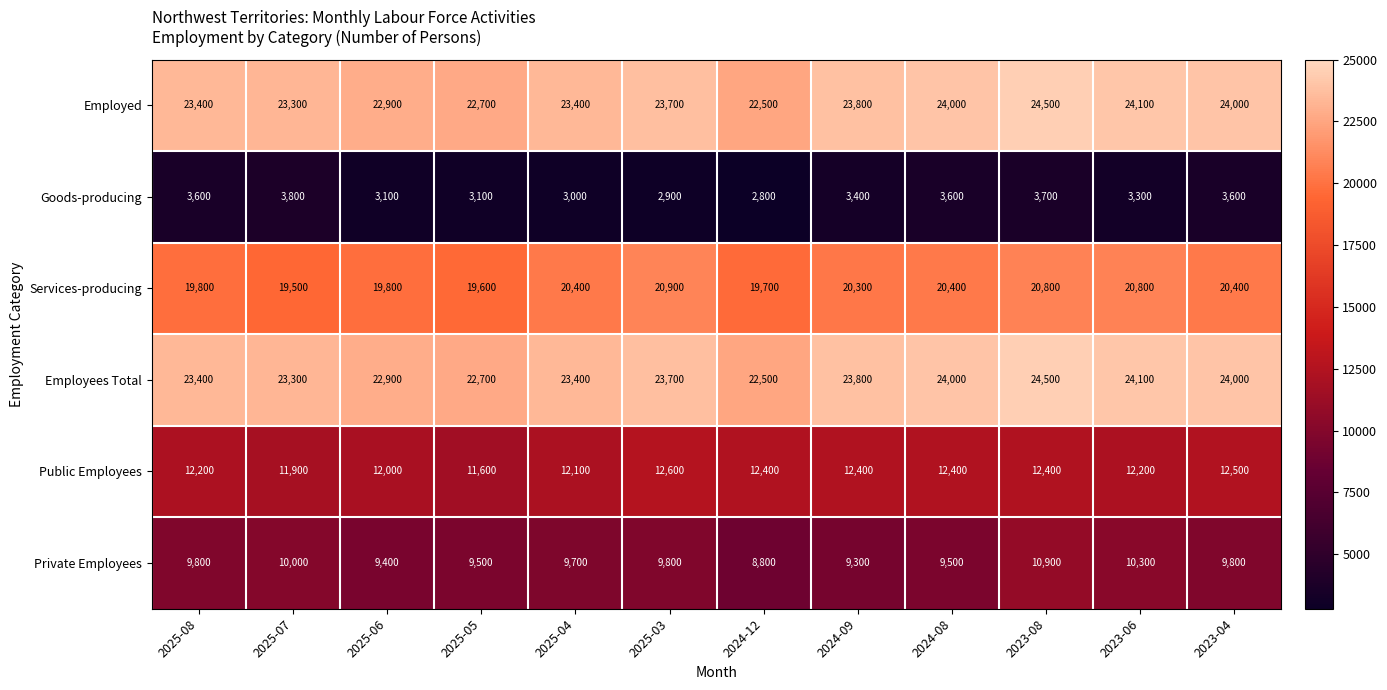

What is the total value across all series at 2025-06?

90100